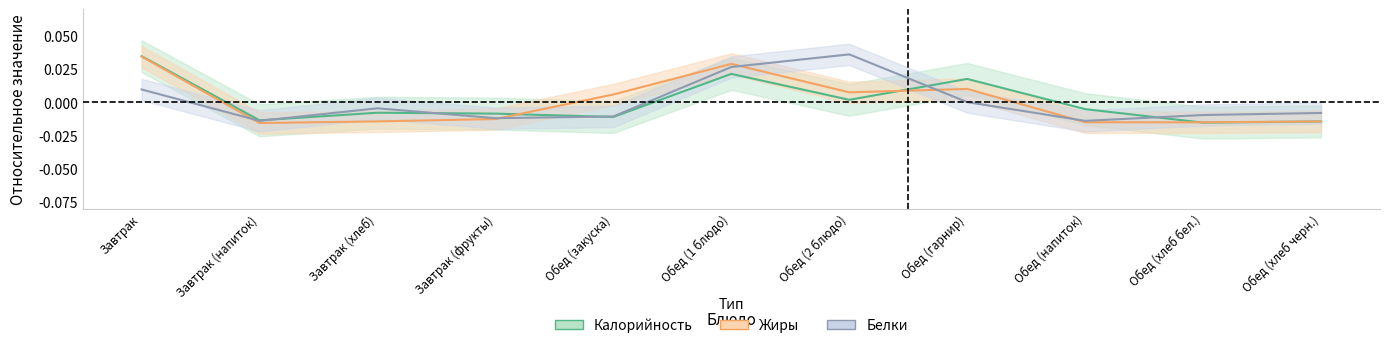

True or false: Калорийность has a value of -0.0 at Обед (хлеб бел.).

True